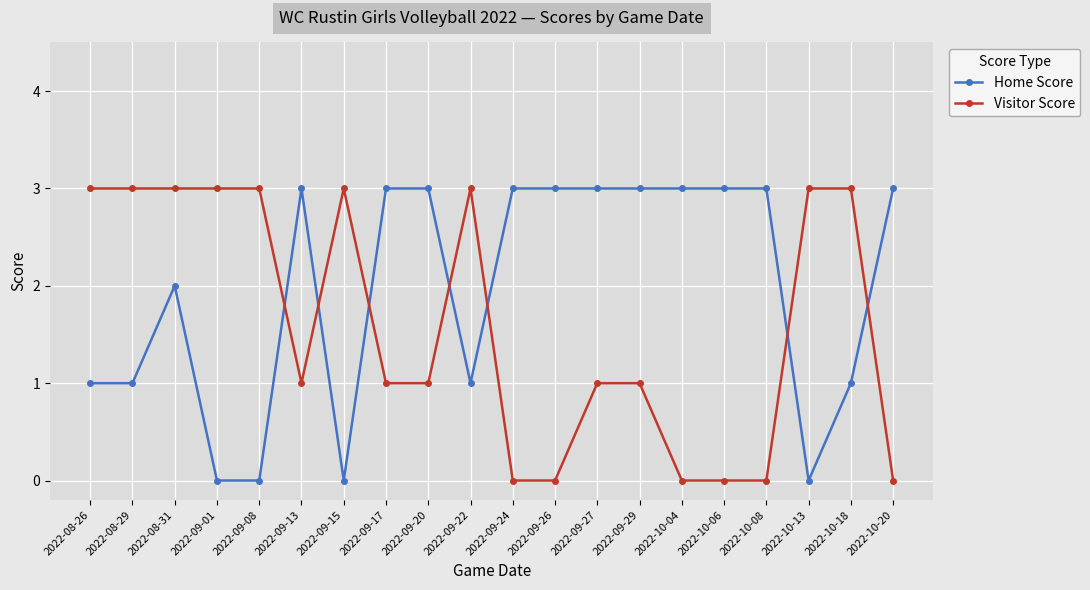

True or false: Home Score has more than 0 points higher than both neighbors.

True